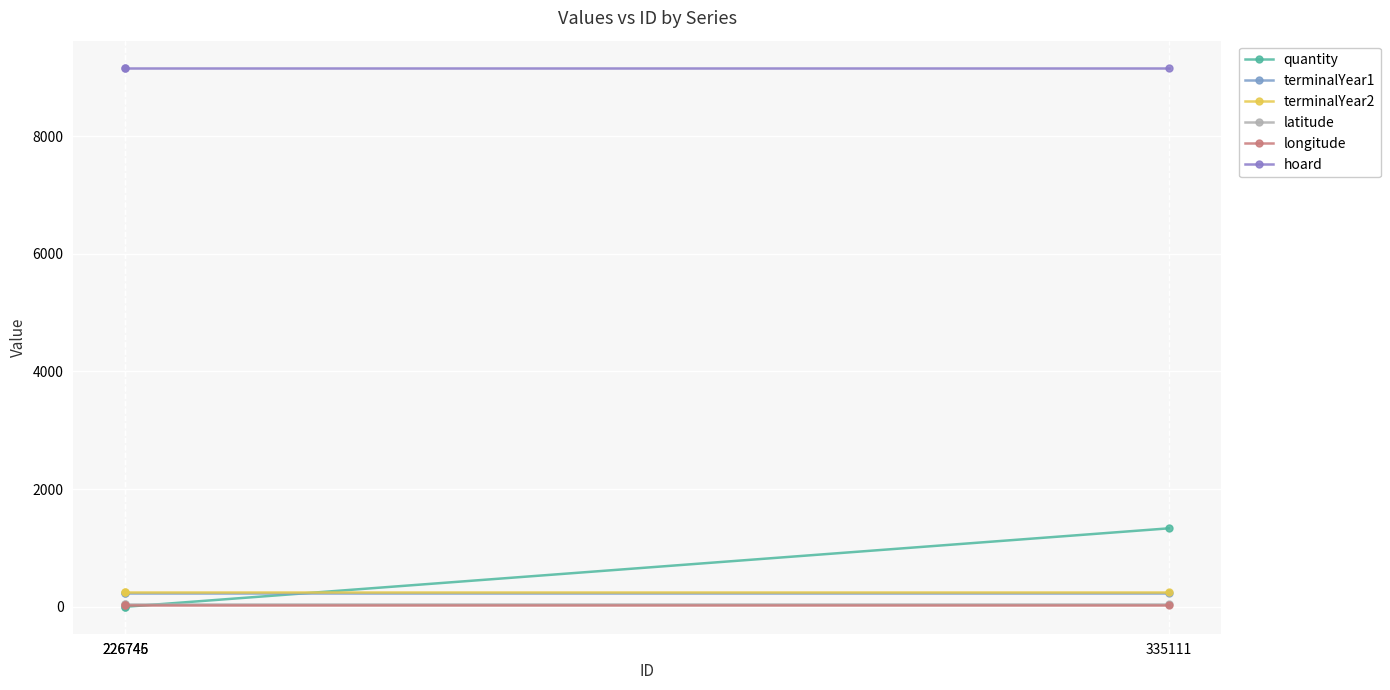

Does the chart display data point markers on the line(s)?

Yes